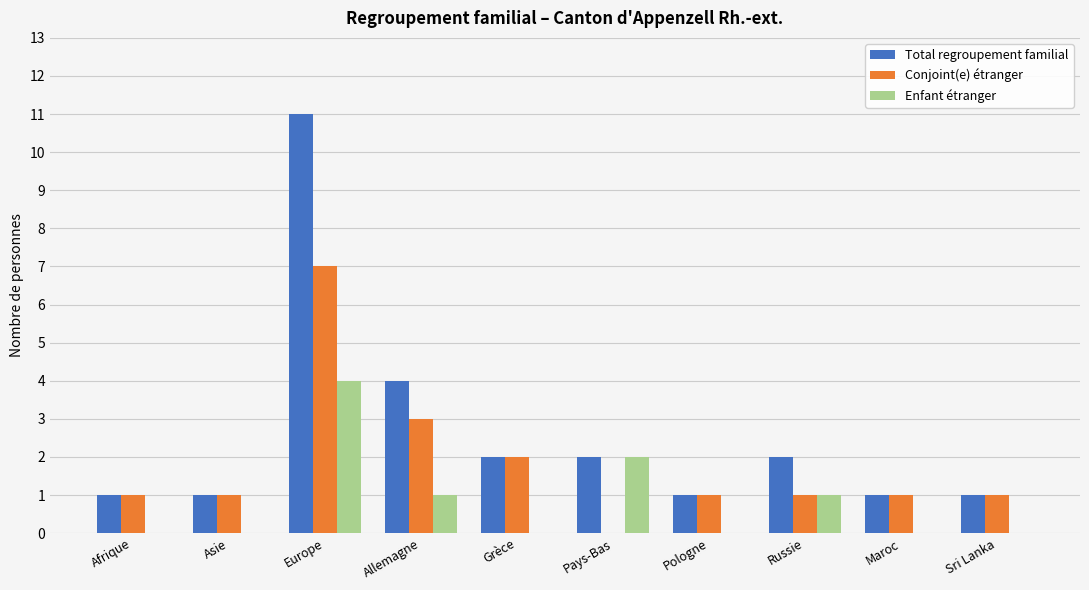

What is the total value across all series at Europe?

22